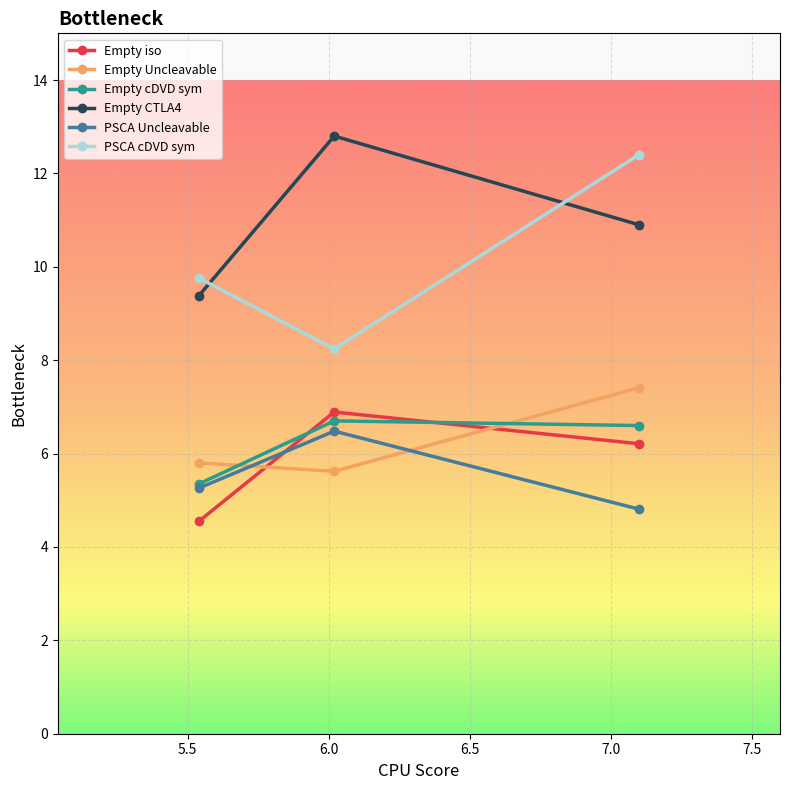

Which series has the largest total across all categories?

Empty CTLA4